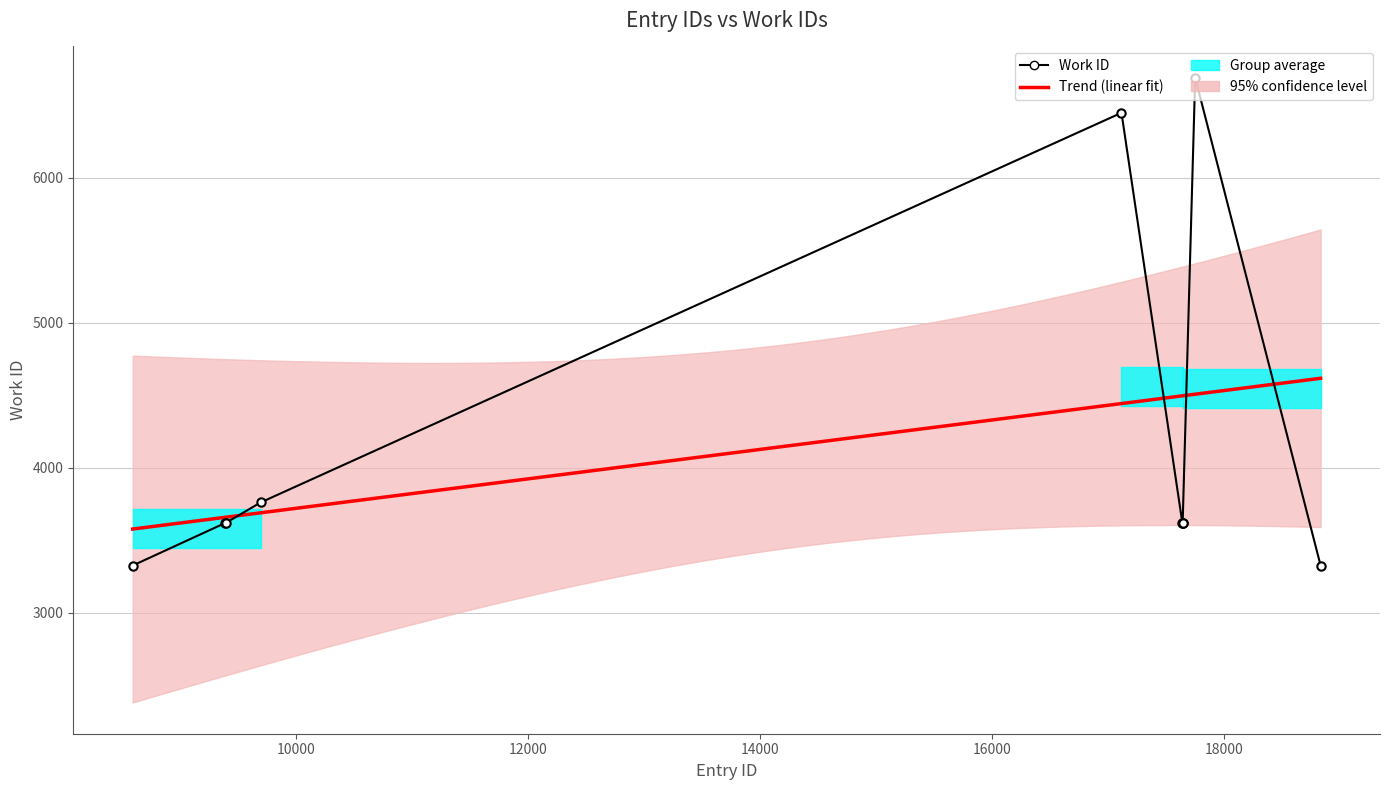

What is the value of the 6th point from the left?

3617